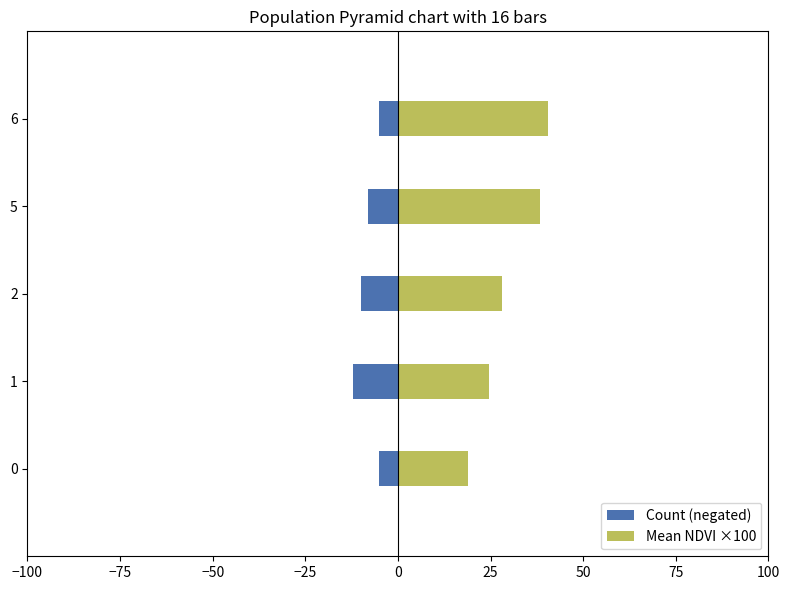

What is the difference between the second highest and minimum values in the Count (negated) series?

7.0